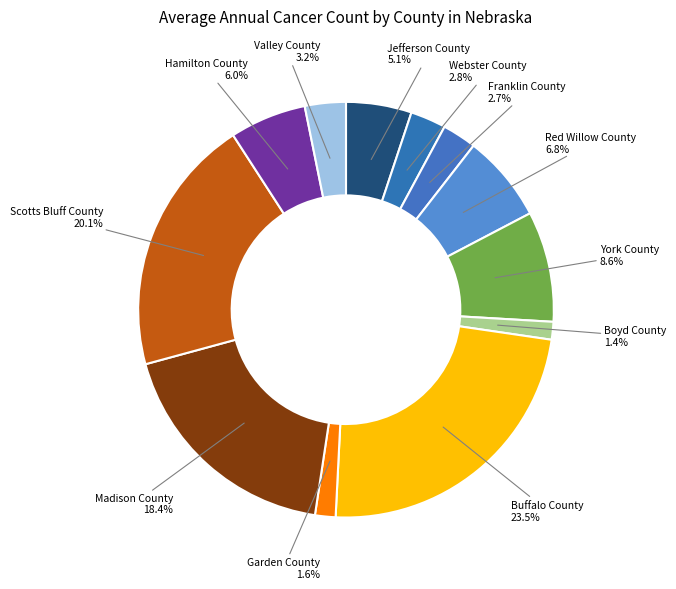

To the nearest percent, what percentage of the pie is Jefferson County?

5%